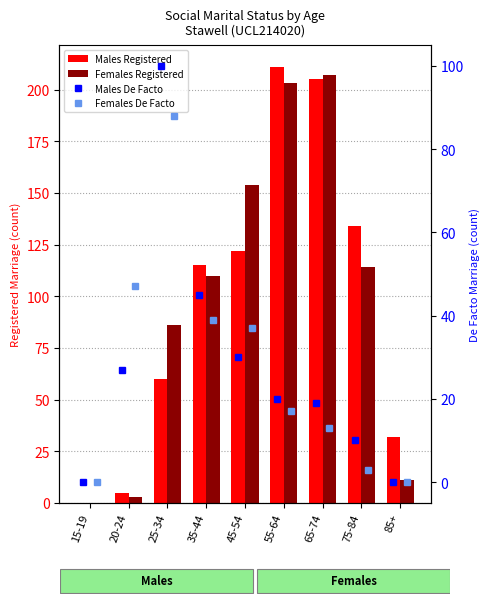

True or false: Females Registered has a value of 203 at 55-64.

True